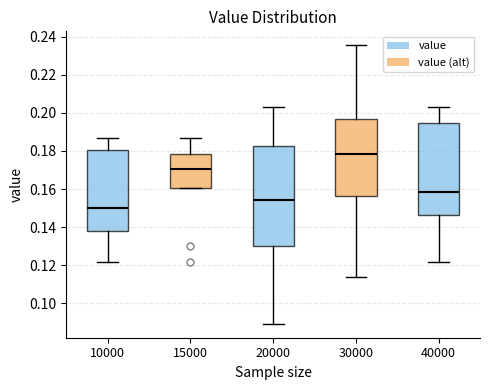

Where does the upper whisker of the box at x = 40000 end on the y-axis? The values are not printed on the chart, so give them approximately, as read against the axis.

0.204